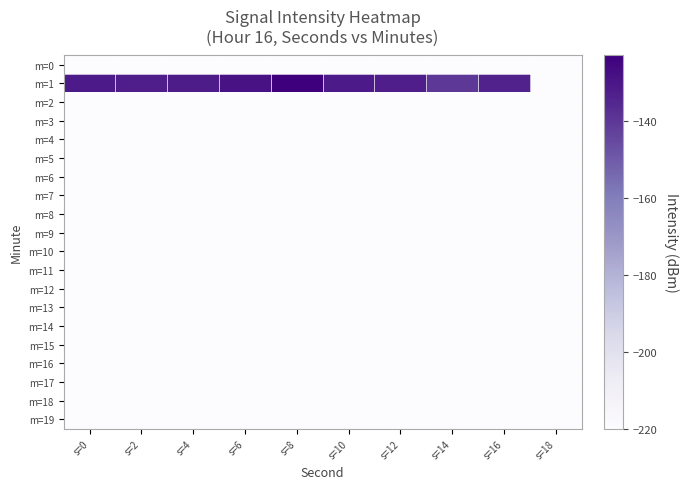

Which series has the largest total across all categories?

m=1